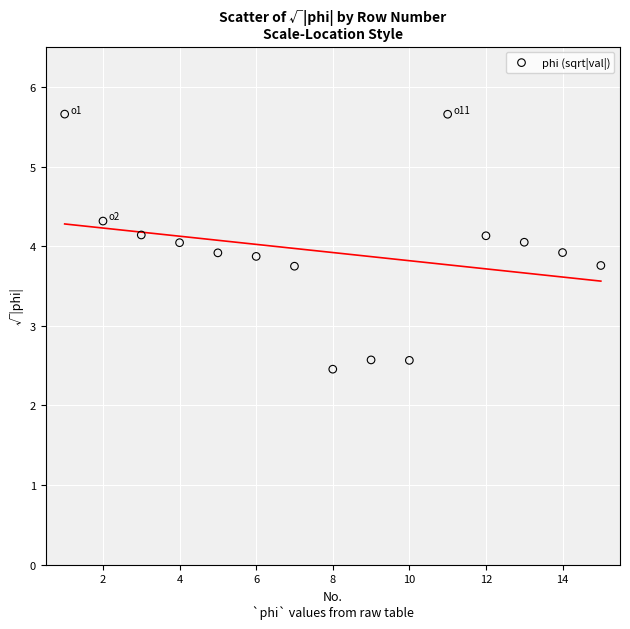

What is the range of Y values (max minus min)?

3.2